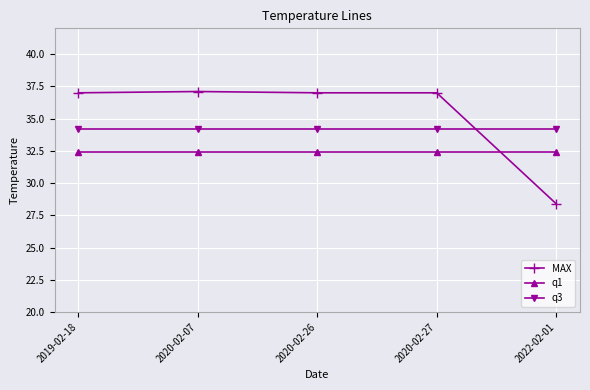

Is the value of MAX at 2020-02-27 greater than the value of q3 at 2022-02-01?

Yes